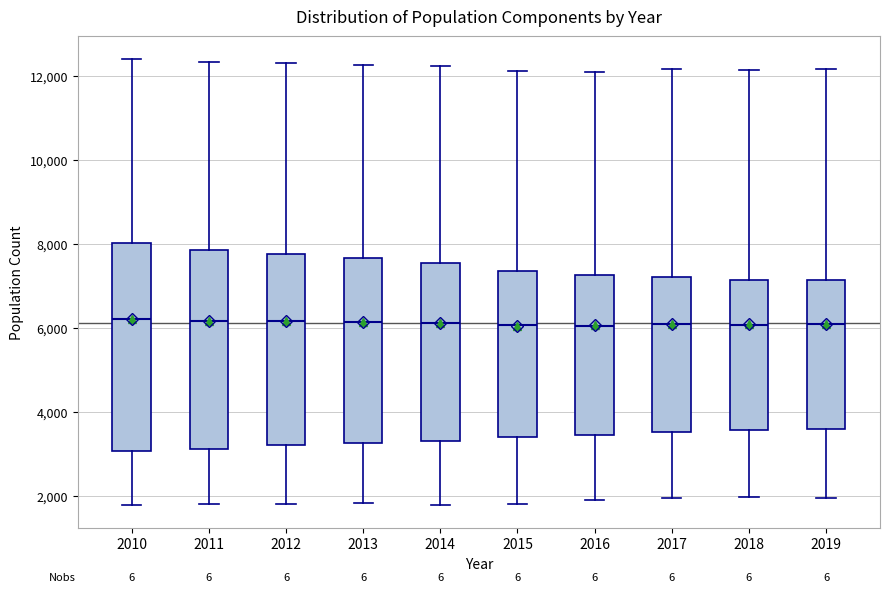

Where is the upper edge of the box at x = 2011 on the y-axis? The values are not printed on the chart, so give them approximately, as read against the axis.

7800